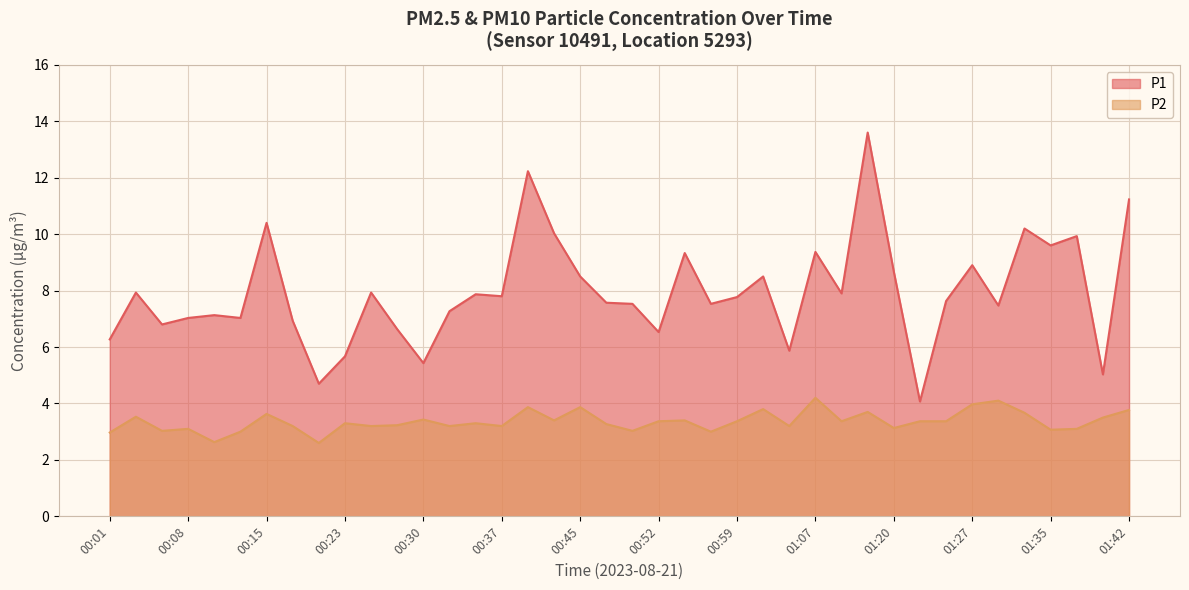

Does the chart display data point markers on the line(s)?

No